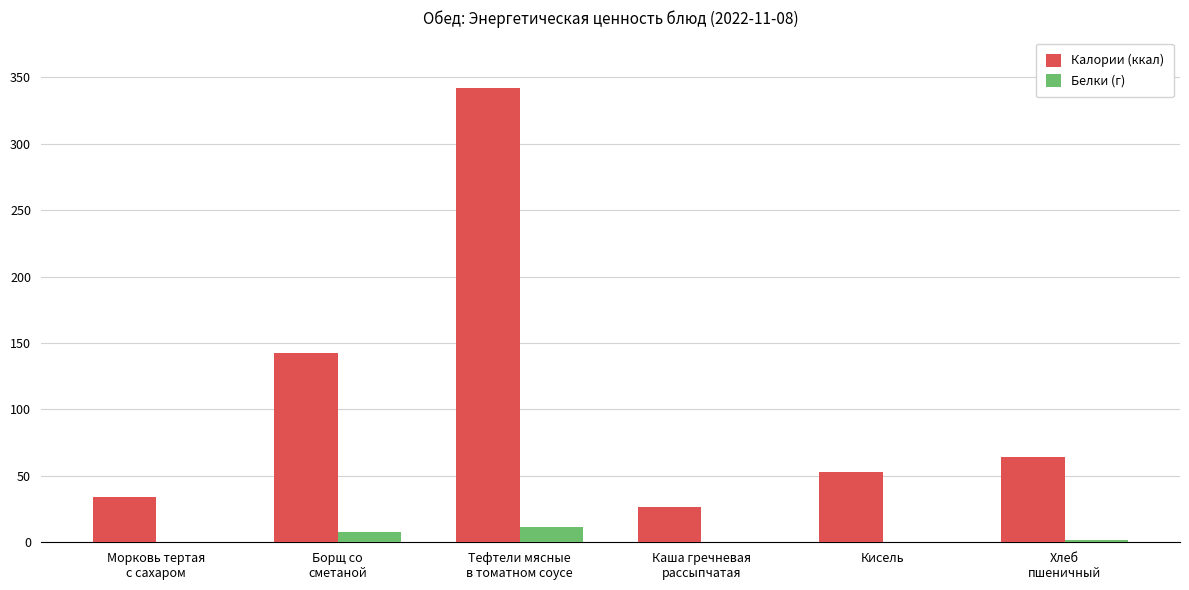

What is the sum of all Калории (ккал) values?

662.4